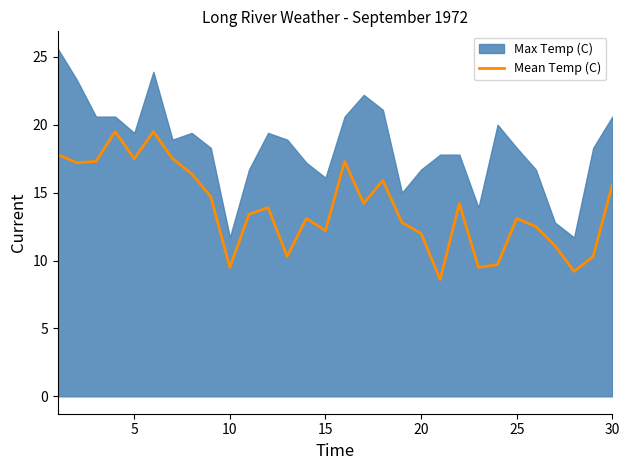

Is it true that Mean Temp (C) equals 9.0 at 30?

False